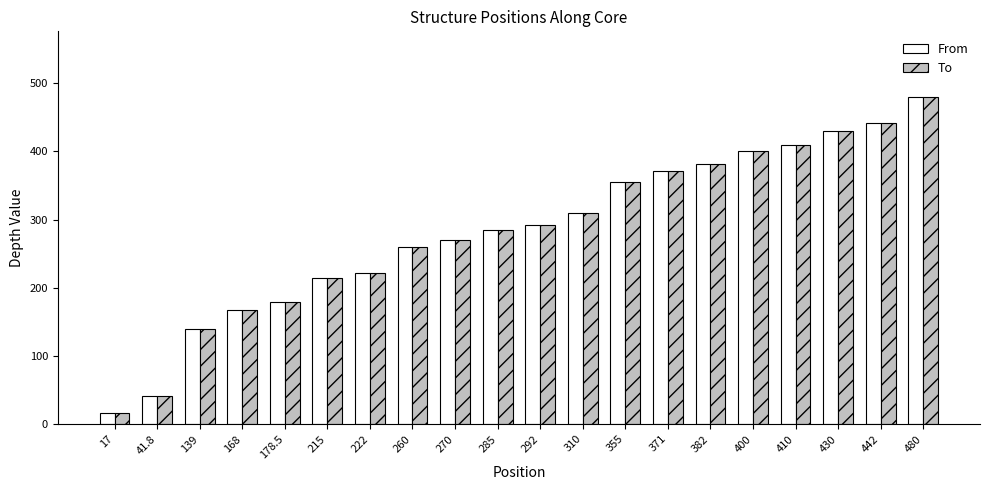

What are all the series names shown in the legend?

From, To